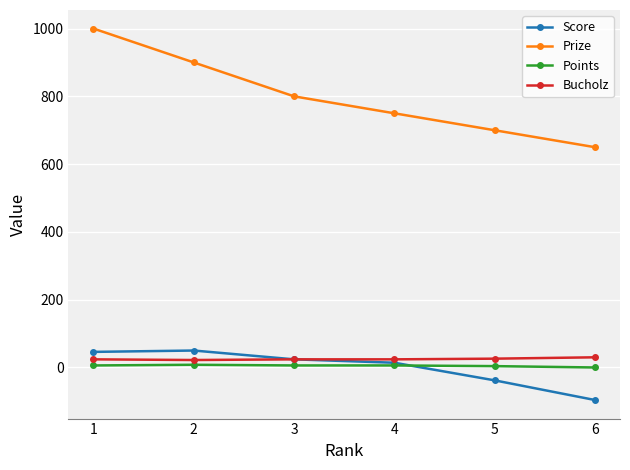

List the labels in order of Prize value, smallest first.

6, 5, 4, 3, 2, 1